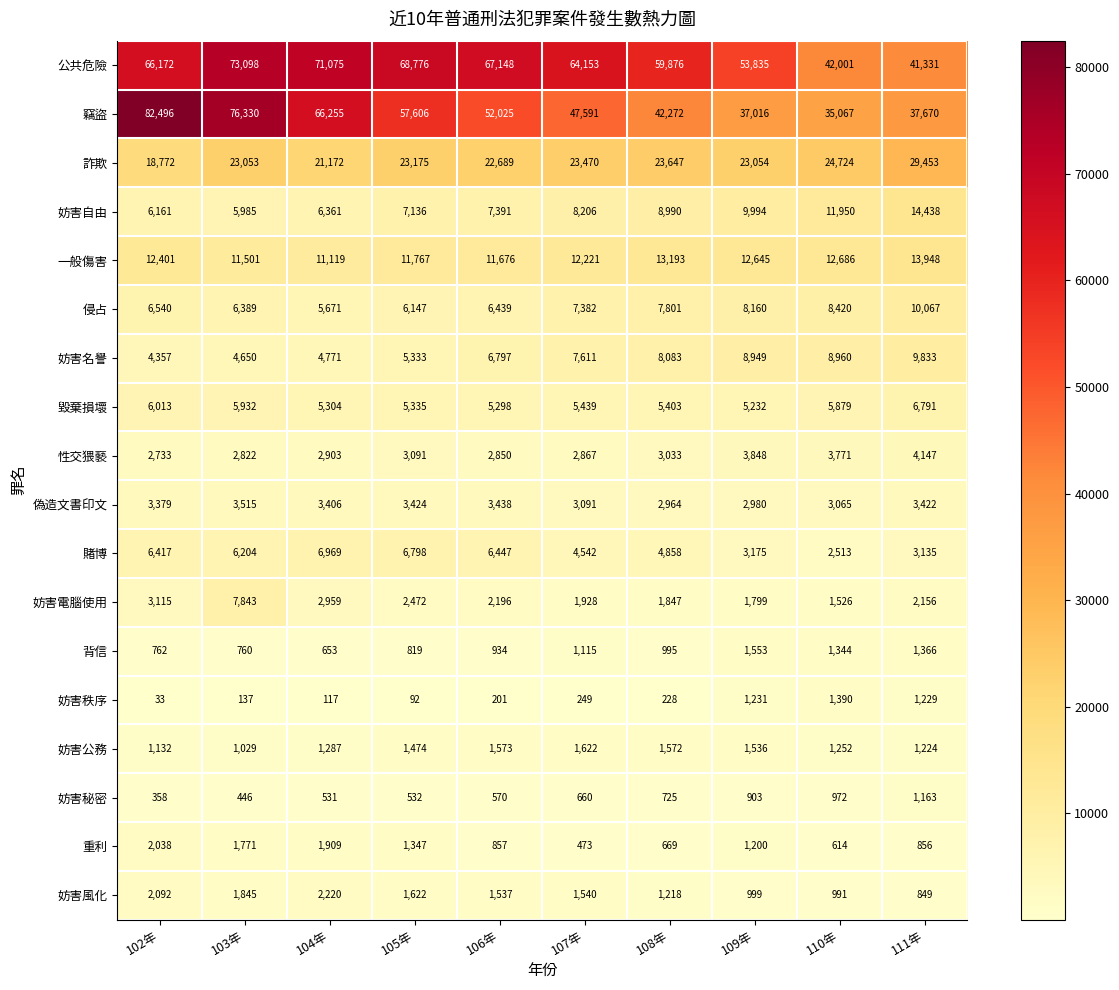

Between 104年 and 108年, which series saw the biggest shift?

竊盜